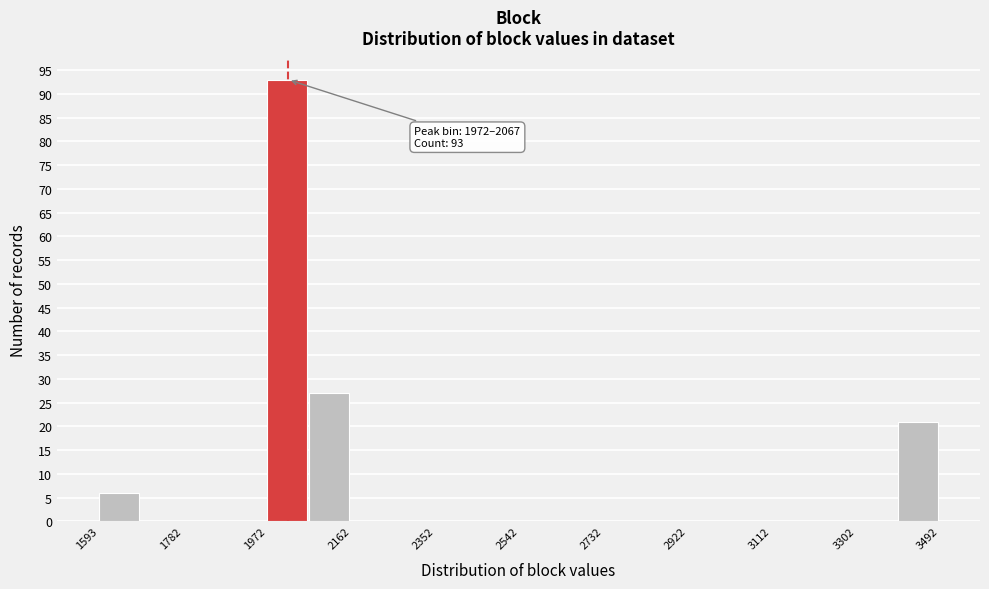

Which range on the x-axis has the tallest bar?

1980 to 2060